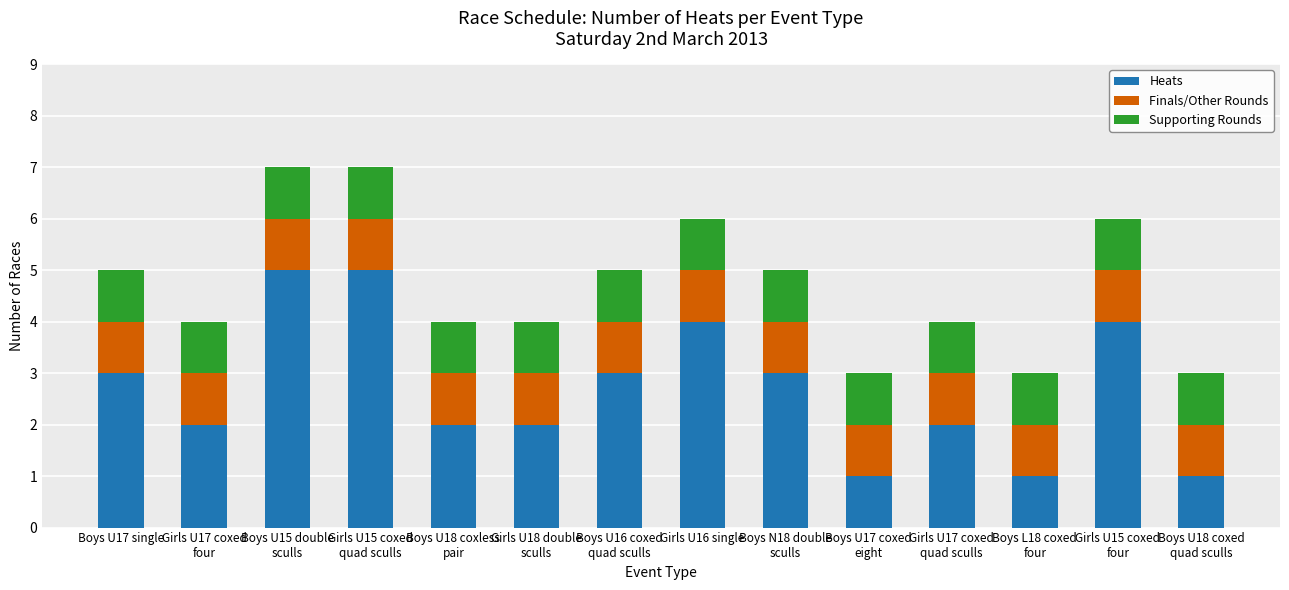

What is the total value across all series at Girls U16 single?

6